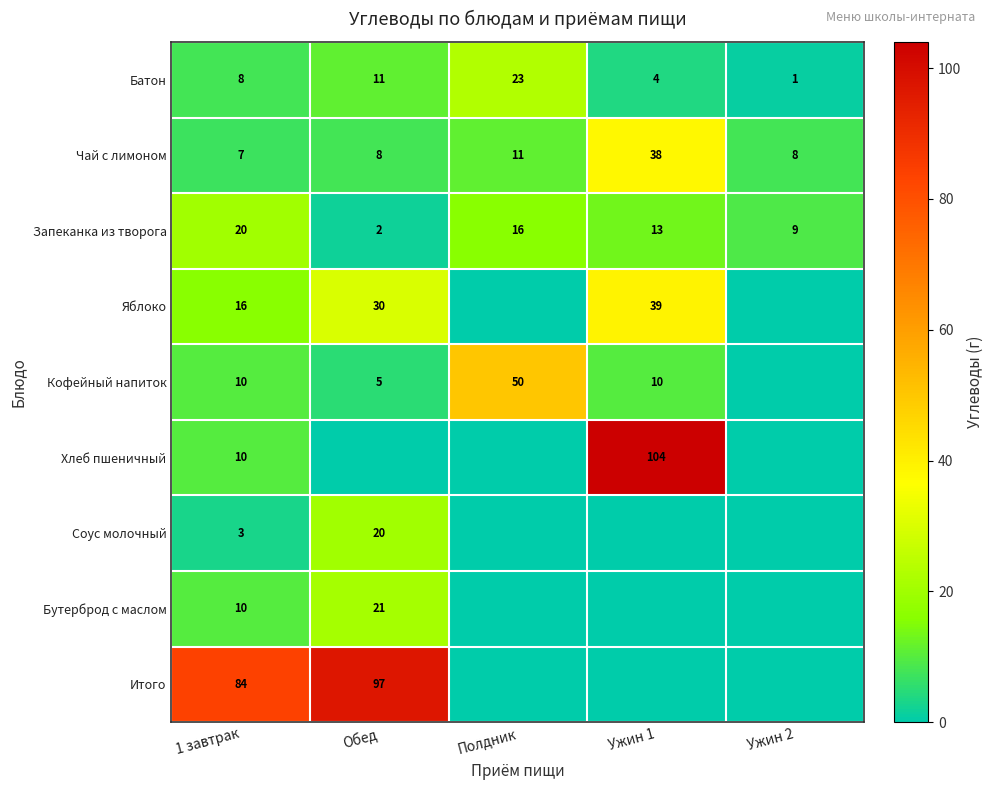

List the labels in order of Запеканка из творога value, largest first.

1 завтрак, Полдник, Ужин 1, Ужин 2, Обед